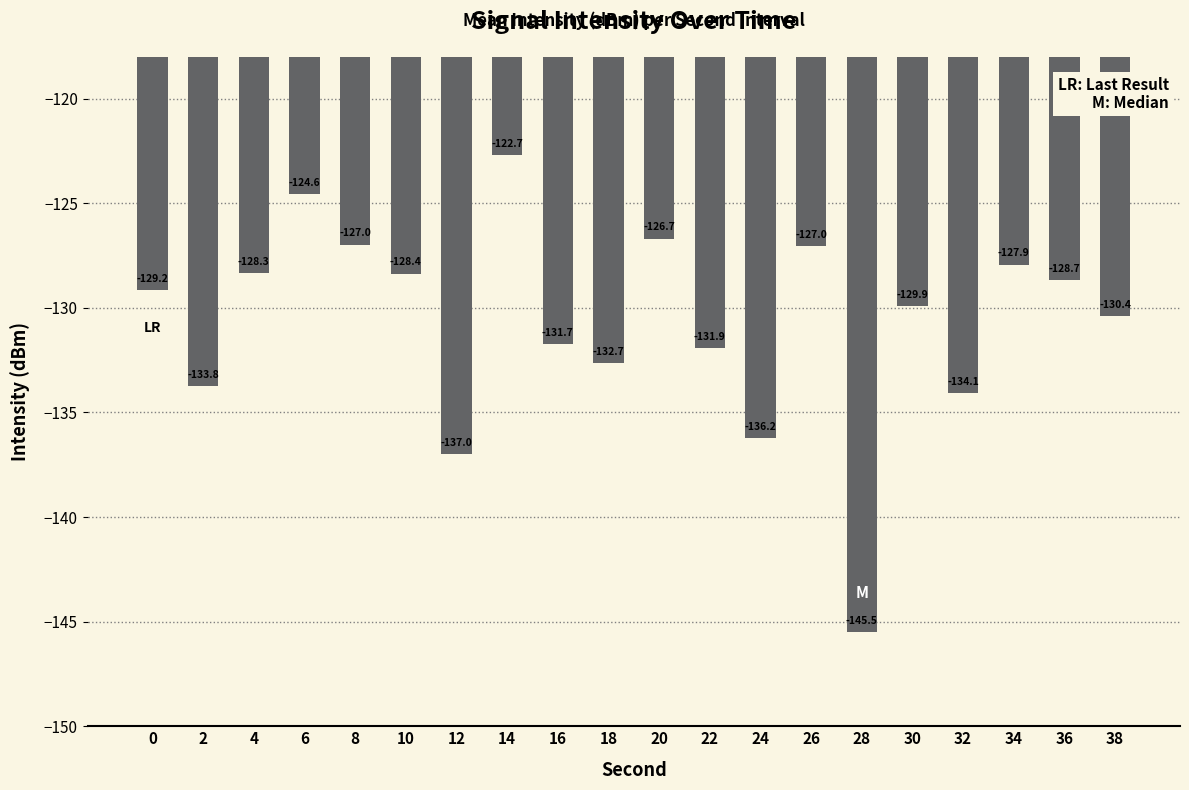

At which label is the value closest to -134?

32